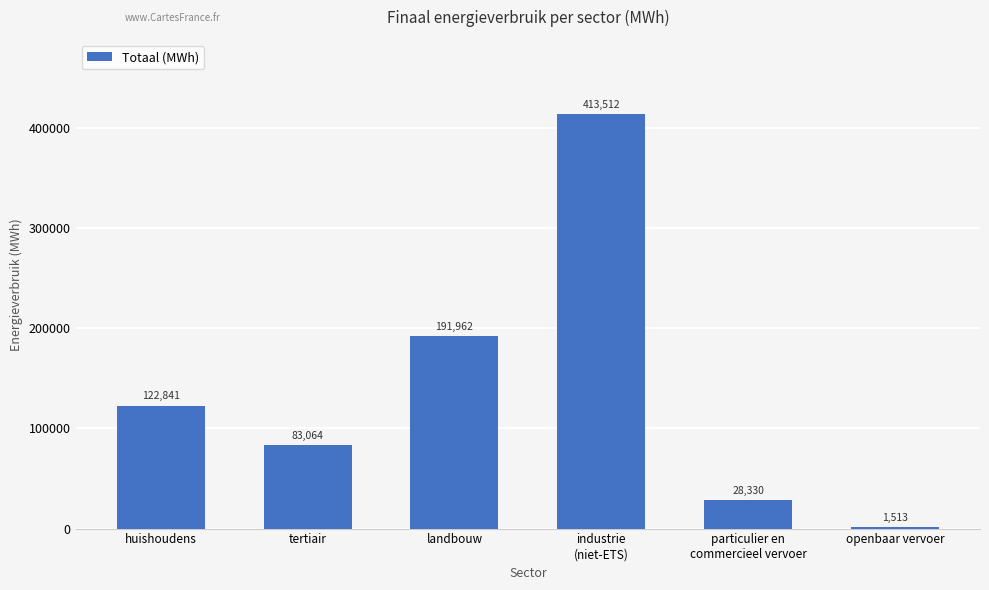

What is the sum of all values?

841221.9